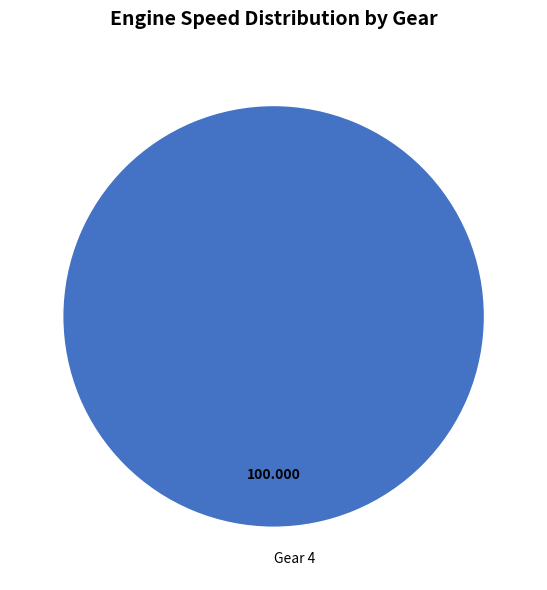

Is there any slice that represents more than half of the pie?

Yes